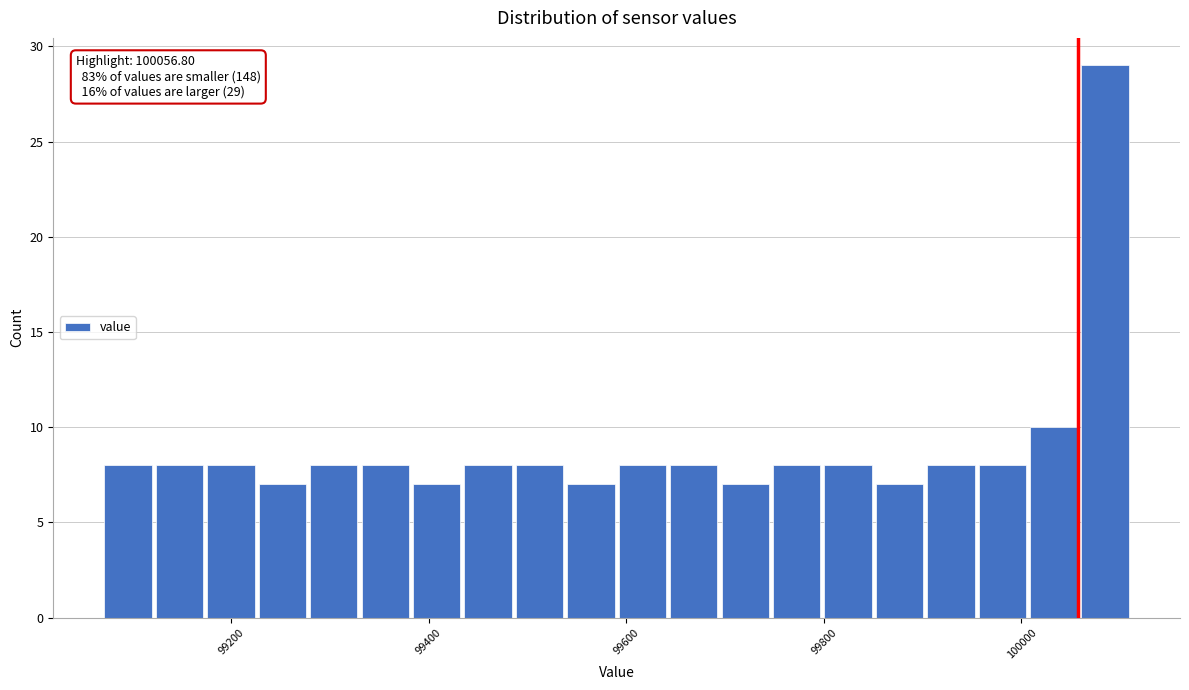

Read against the x-axis, roughly where is the centre of the tallest bar?

100080